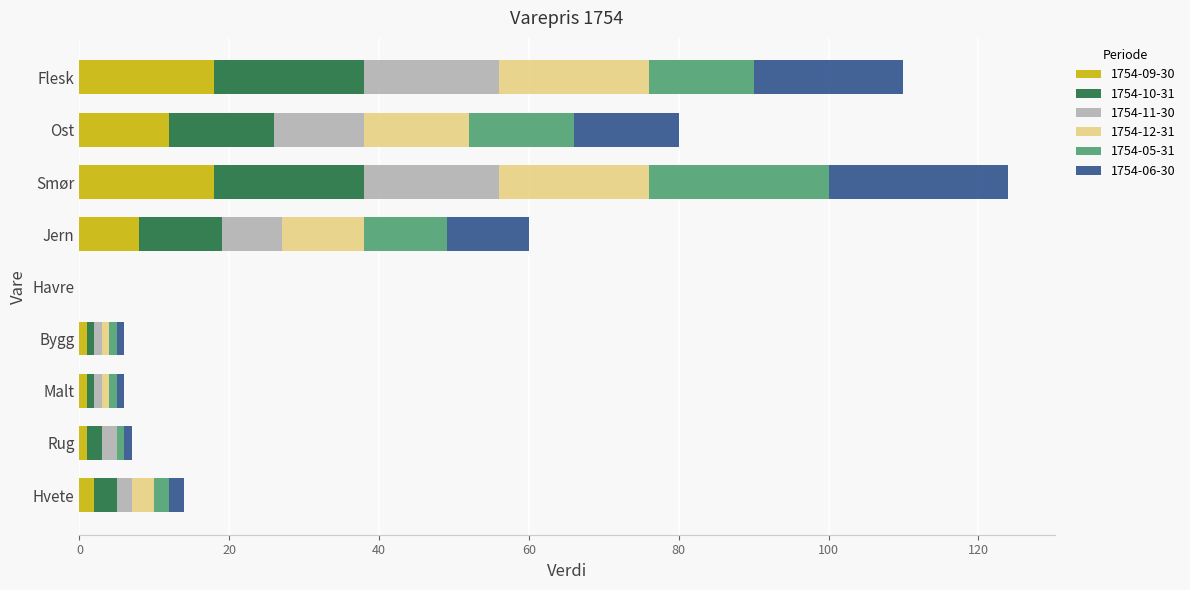

What is the total value across all series at Smør?

124